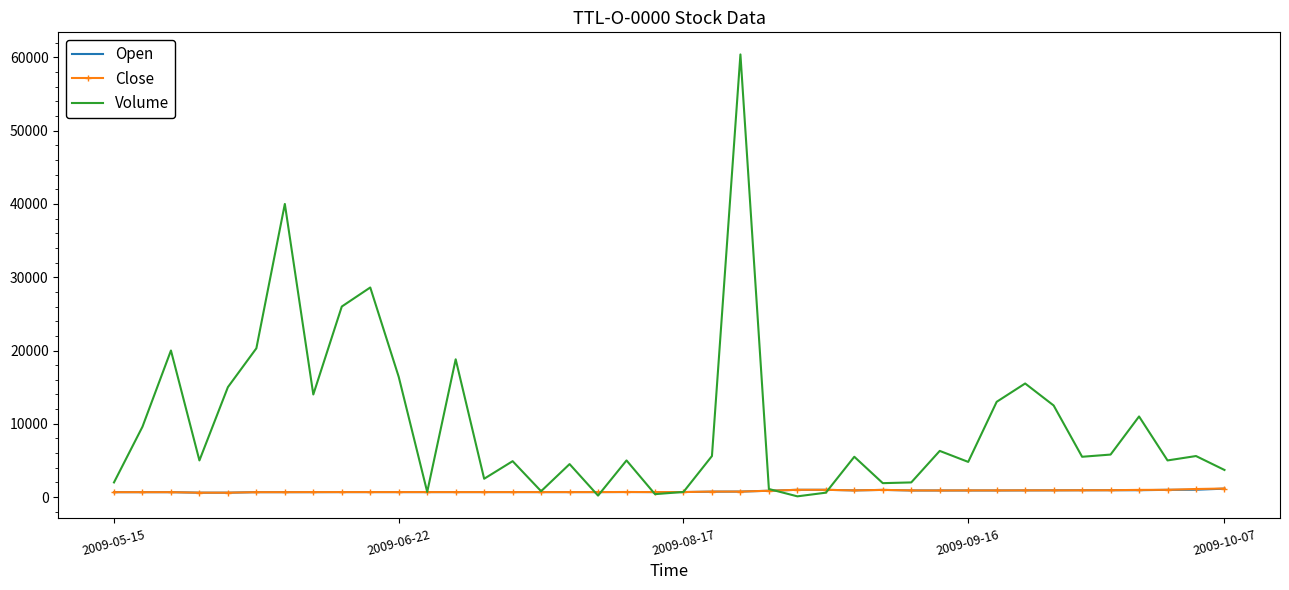

What are all the series names shown in the legend?

Open, Close, Volume